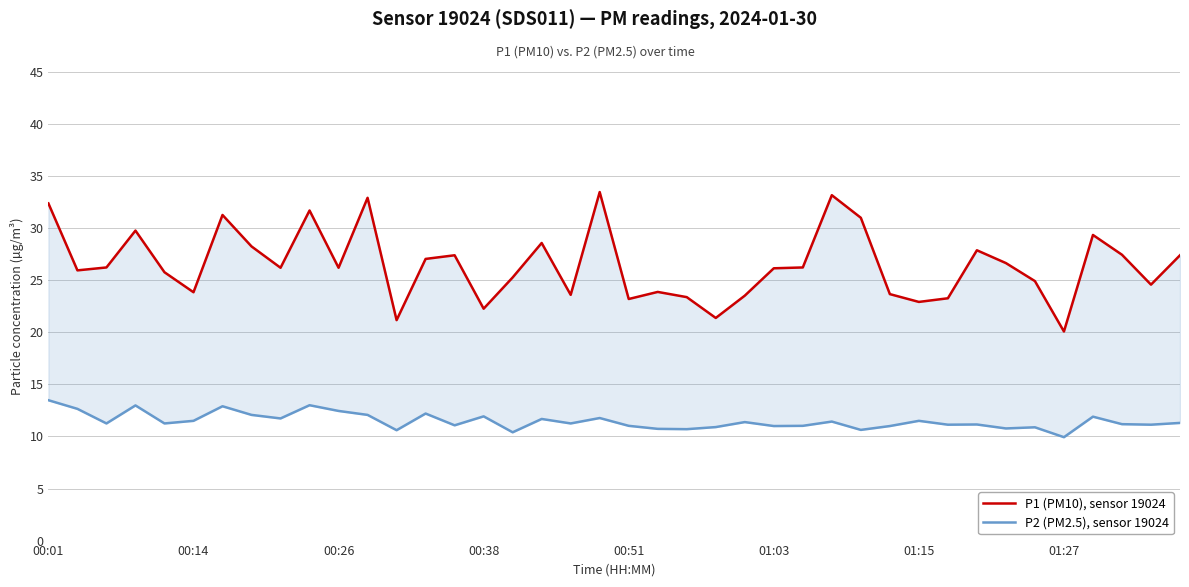

What is the value of the P2 (PM2.5), sensor 19024 point at the 18th from the left?

11.7